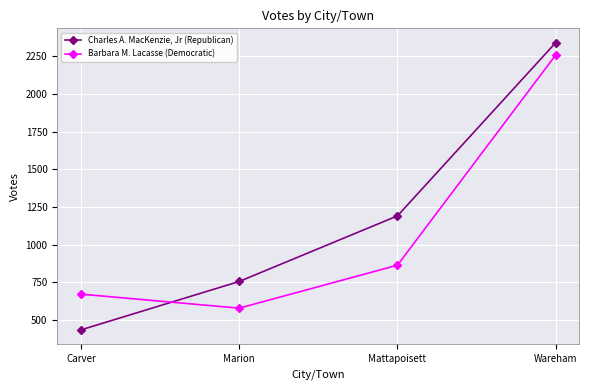

At how many categories does at least one series exceed 1011?

2